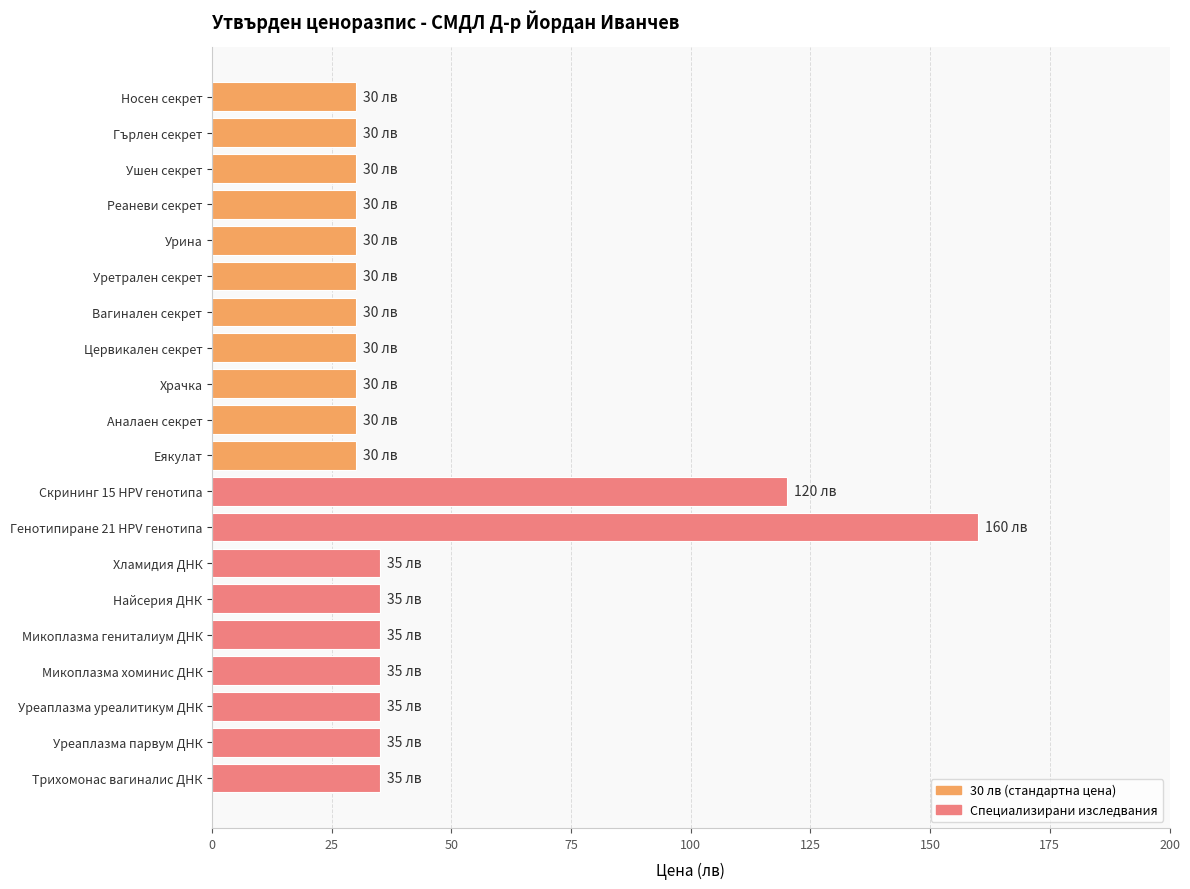

Reading top to bottom, list all the values displayed in this chart.

Носен секрет=30	Гърлен секрет=30	Ушен секрет=30	Реаневи секрет=30	Урина=30	Уретрален секрет=30	Вагинален секрет=30	Цервикален секрет=30	Храчка=30	Аналаен секрет=30	Еякулат=30	Скрининг 15 HPV генотипа=120	Генотипиране 21 HPV генотипа=160	Хламидия ДНК=35	Найсерия ДНК=35	Микоплазма гениталиум ДНК=35	Микоплазма хоминис ДНК=35	Уреаплазма уреалитикум ДНК=35	Уреаплазма парвум ДНК=35	Трихомонас вагиналис ДНК=35